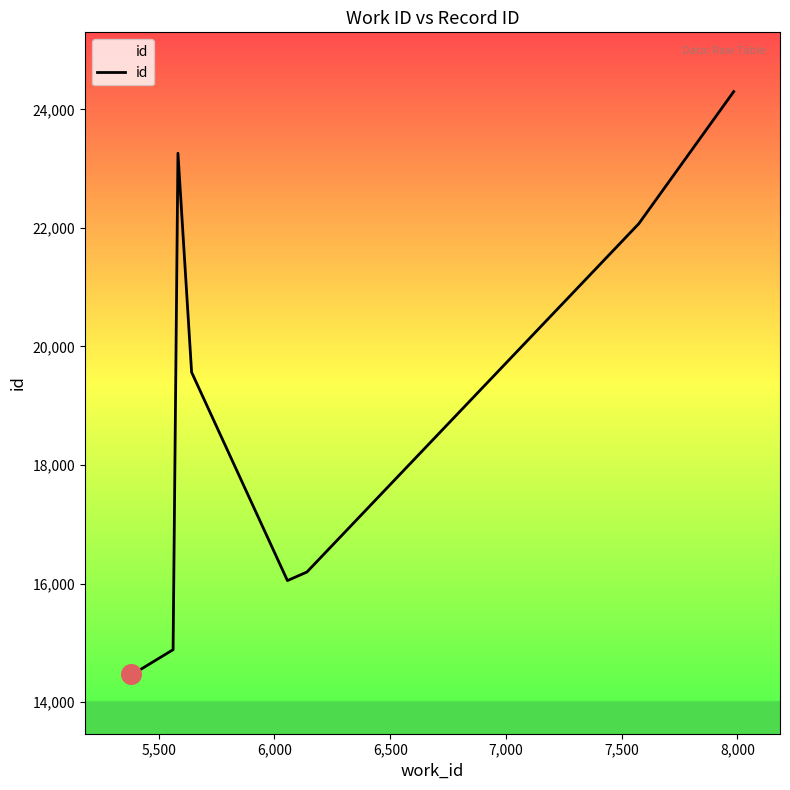

What is the difference between the maximum and minimum values?

9835